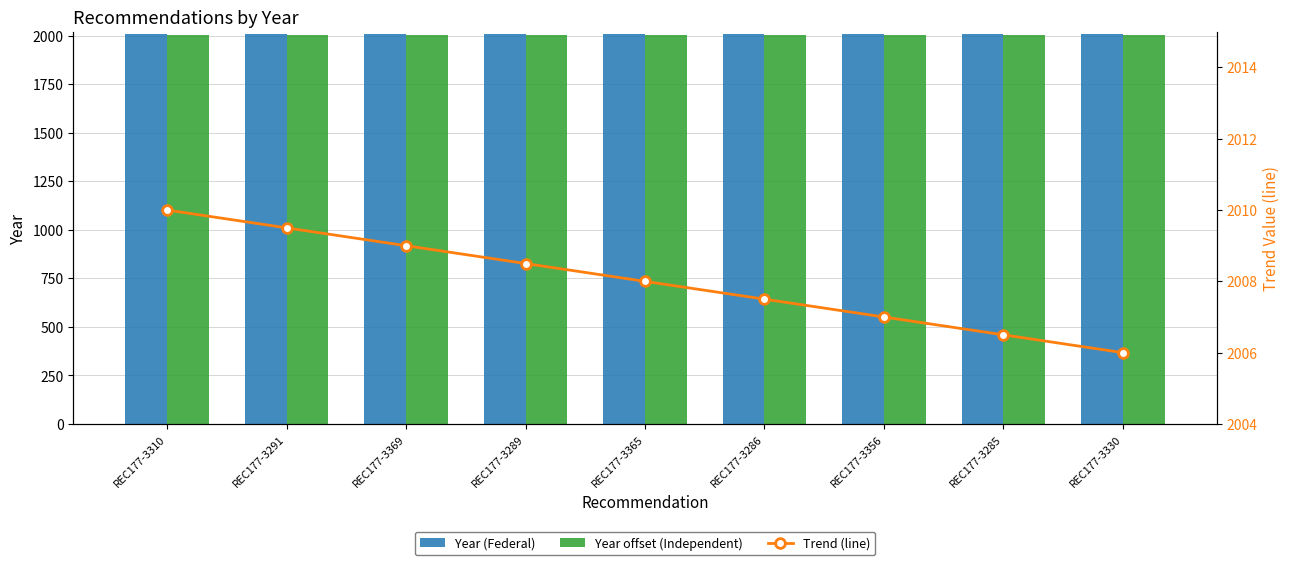

At which label is Year offset (Independent) closest to 2005?

REC177-3310